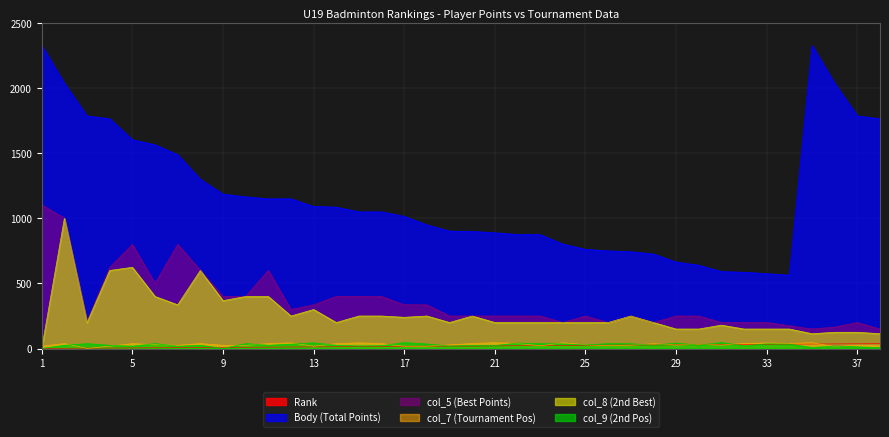

What are all the series names shown in the legend?

Rank, Body (Total Points), col_5 (Best Points), col_7 (Tournament Pos), col_8 (2nd Best), col_9 (2nd Pos)